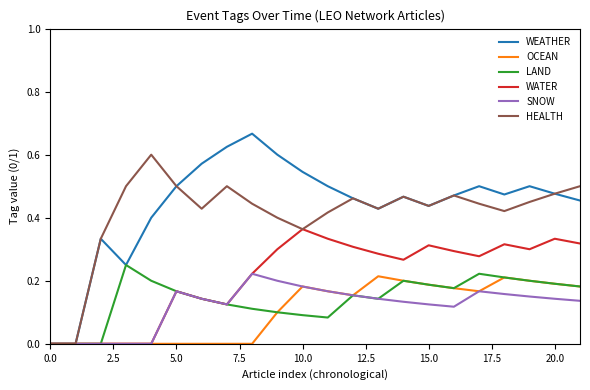

Which series has the widest spread of values?

WEATHER